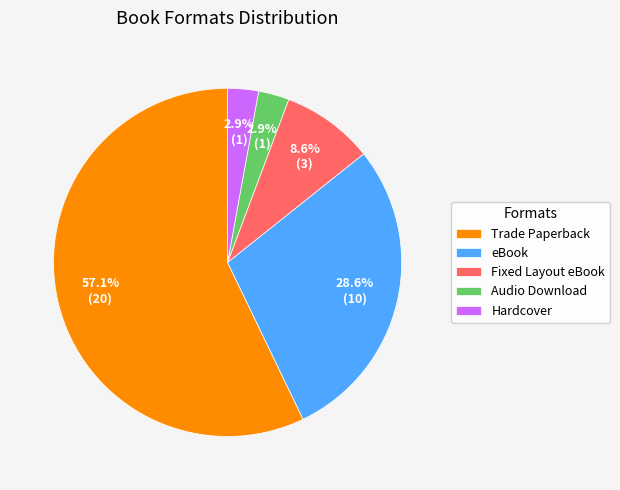

How much of the chart is everything except Audio Download?

97.1%